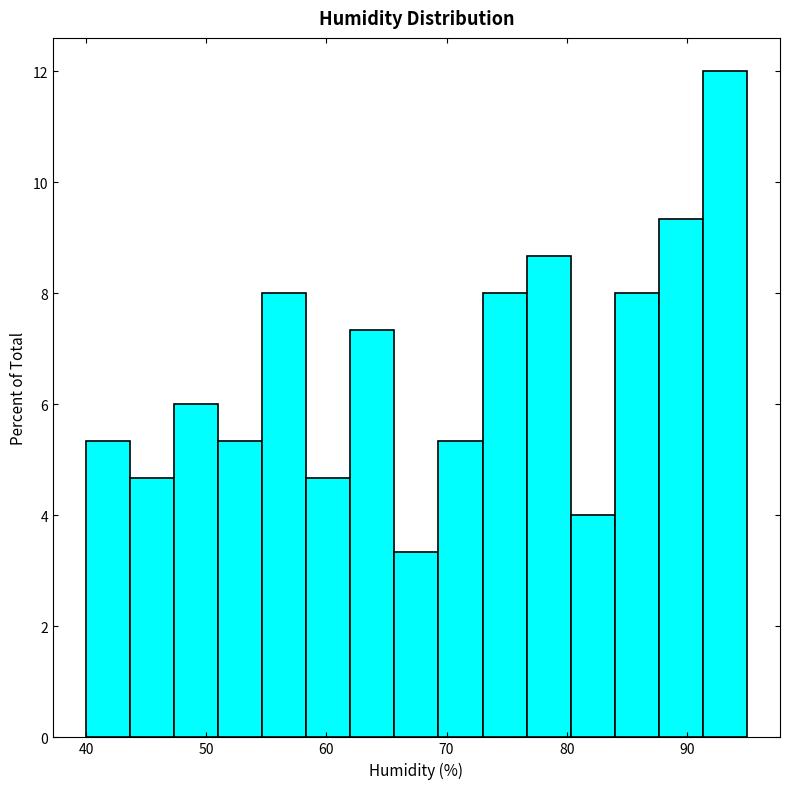

Read against the x-axis, roughly where is the centre of the tallest bar?

93